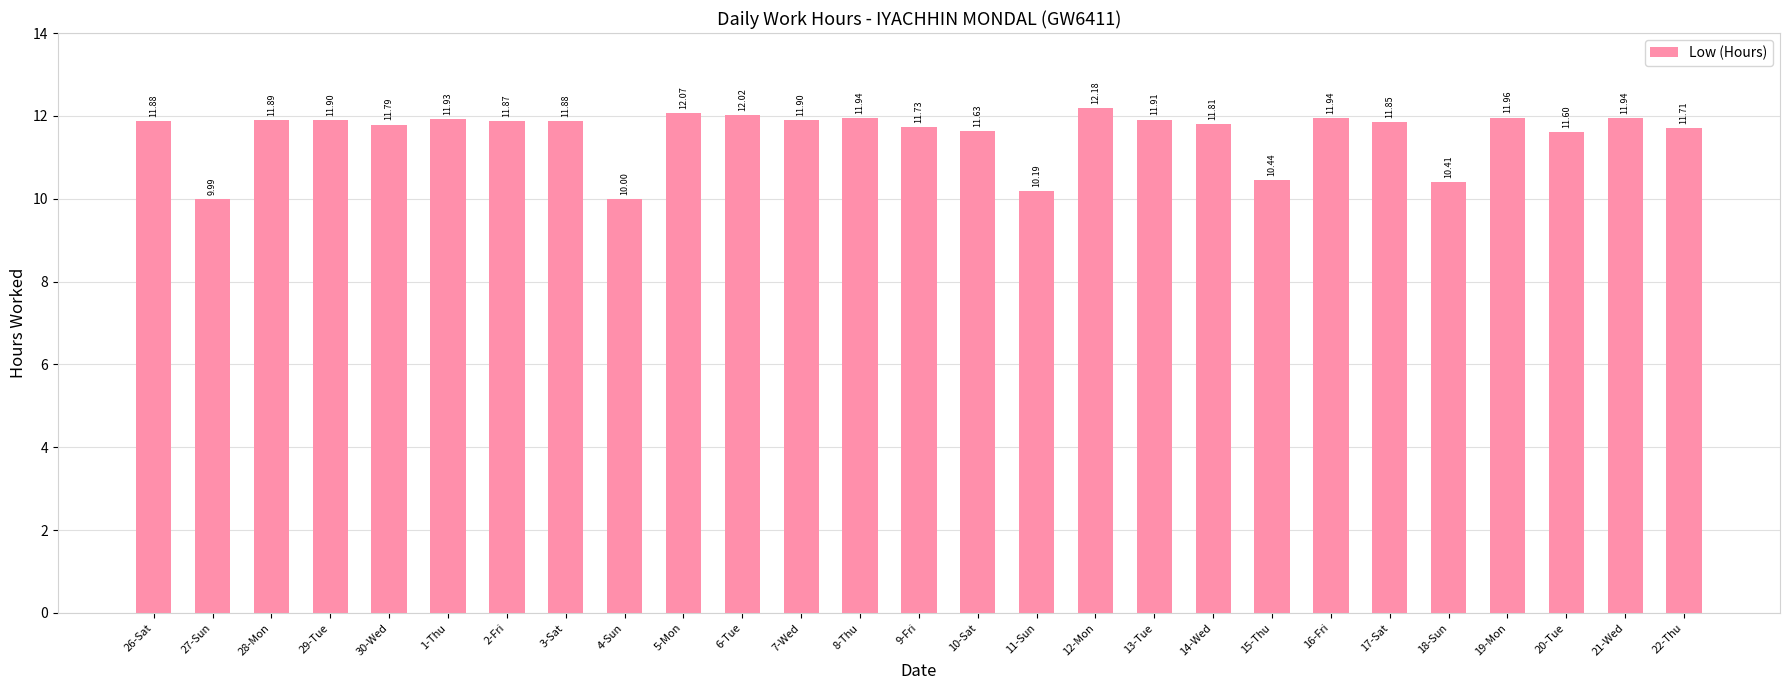

What is the sum of all values?

312.4